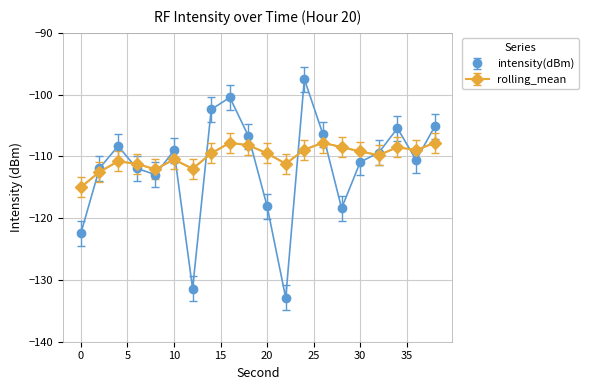

List the series in order of their peak value, lowest first.

rolling_mean, intensity(dBm)